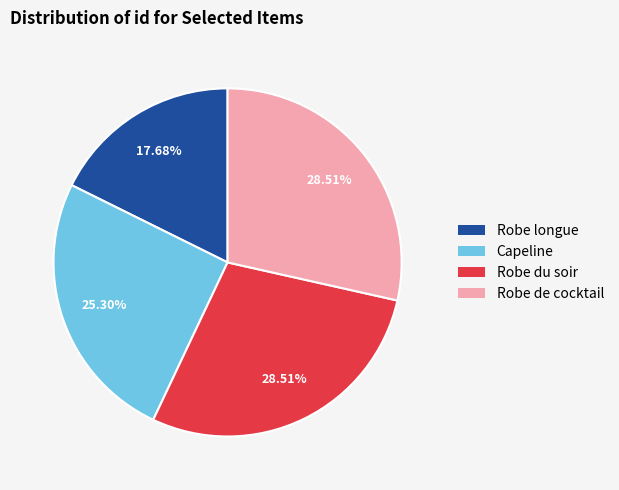

To the nearest percent, what is the difference between the Capeline and Robe du soir slice percentages?

3%